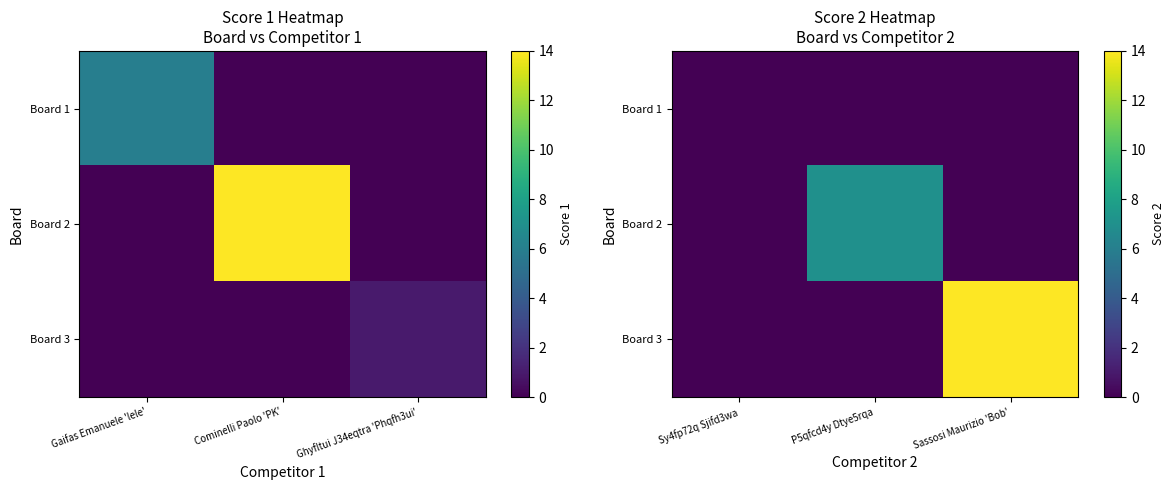

What is the average value of the Board 3 series?

5